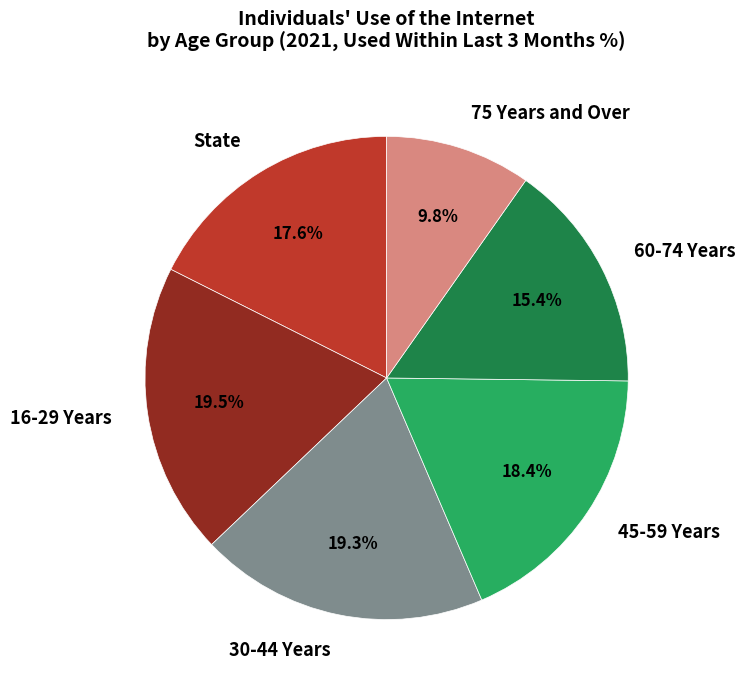

Which slice is the smallest?

75 Years and Over